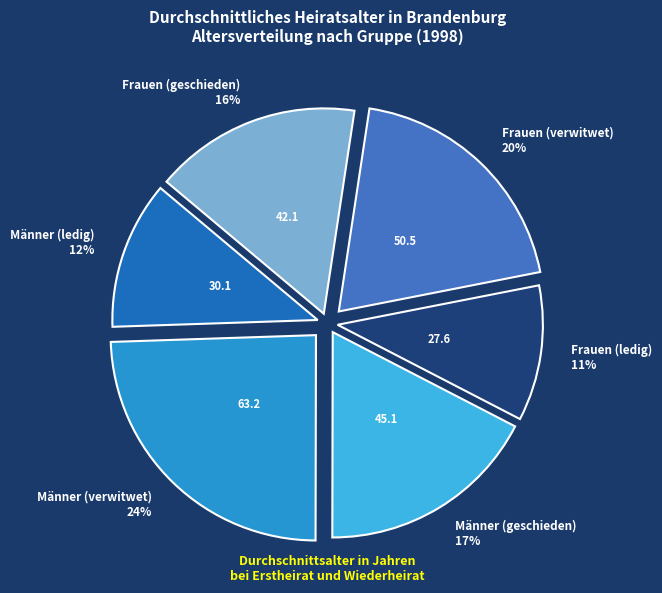

Rank the categories by value from lowest to highest.

Frauen (ledig), Männer (ledig), Frauen (geschieden), Männer (geschieden), Frauen (verwitwet), Männer (verwitwet)